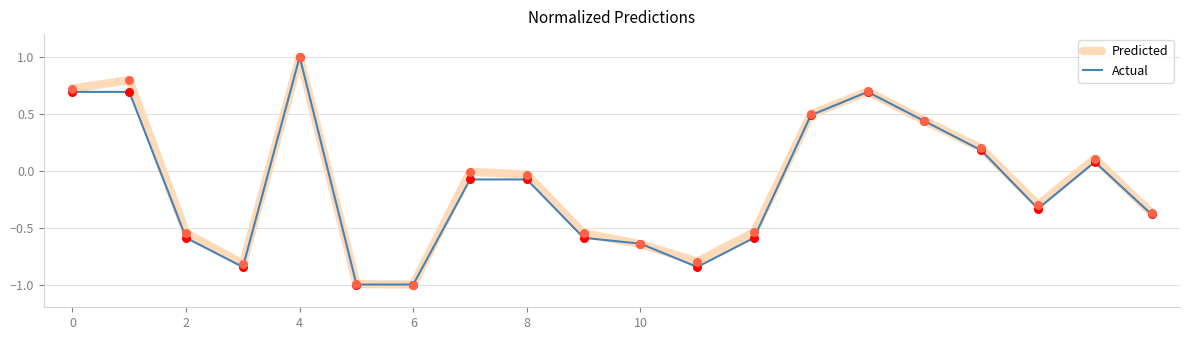

What is the highest value of the Predicted series?

1.0